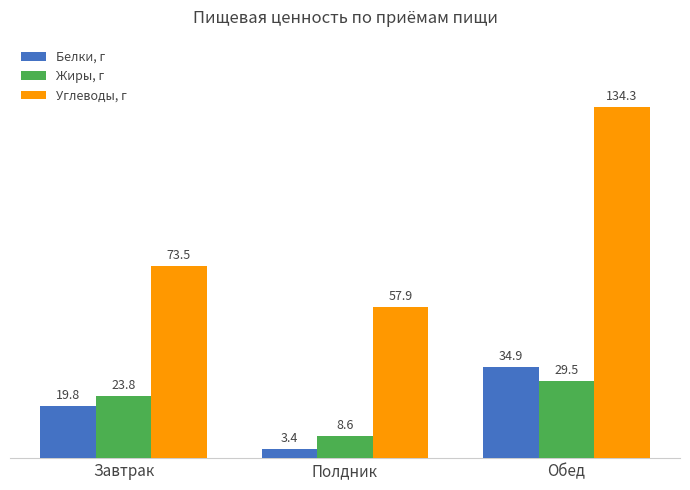

What are all the series names shown in the legend?

Белки, г, Жиры, г, Углеводы, г